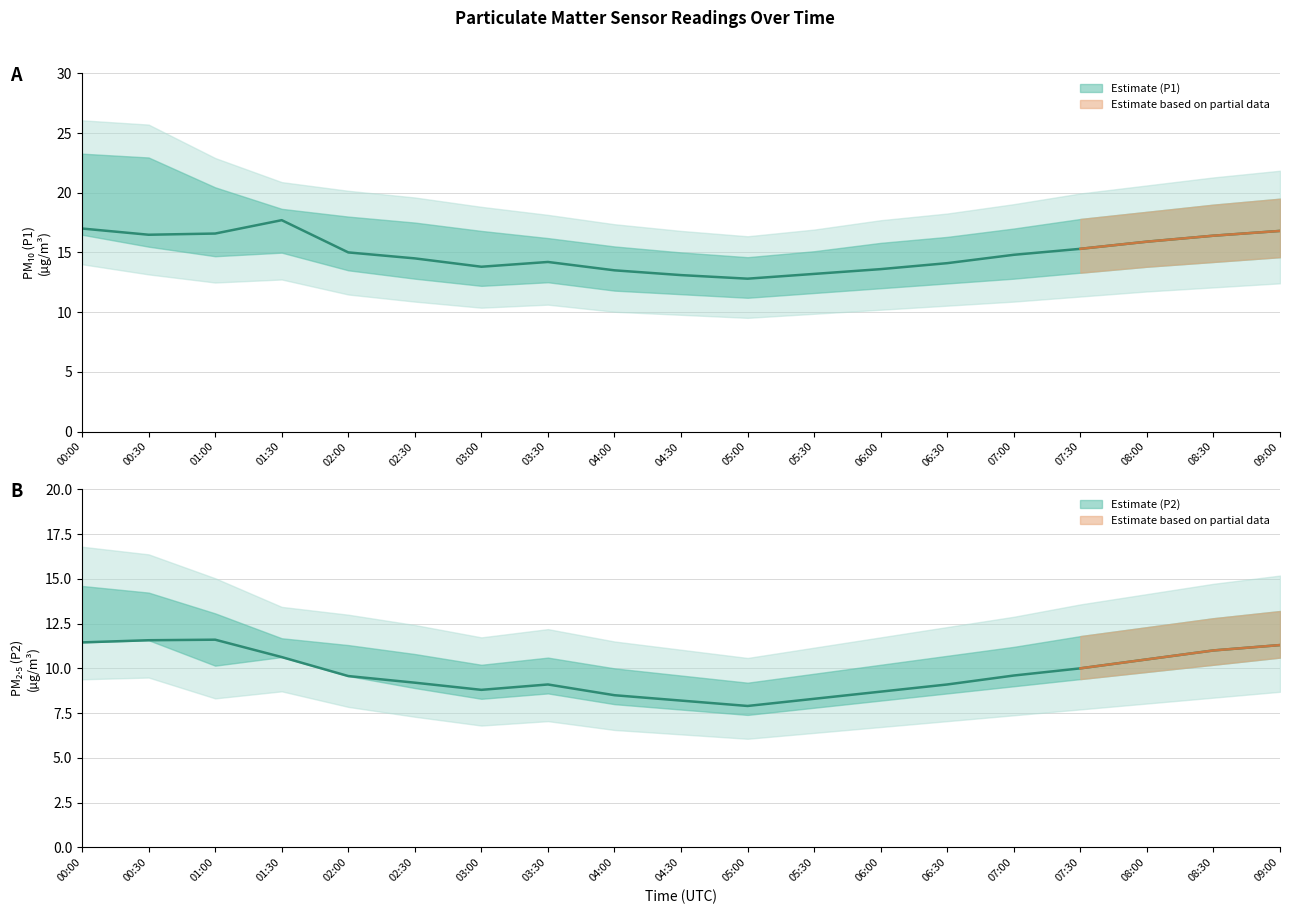

Between 04:00 and 08:30, which is larger?

08:30